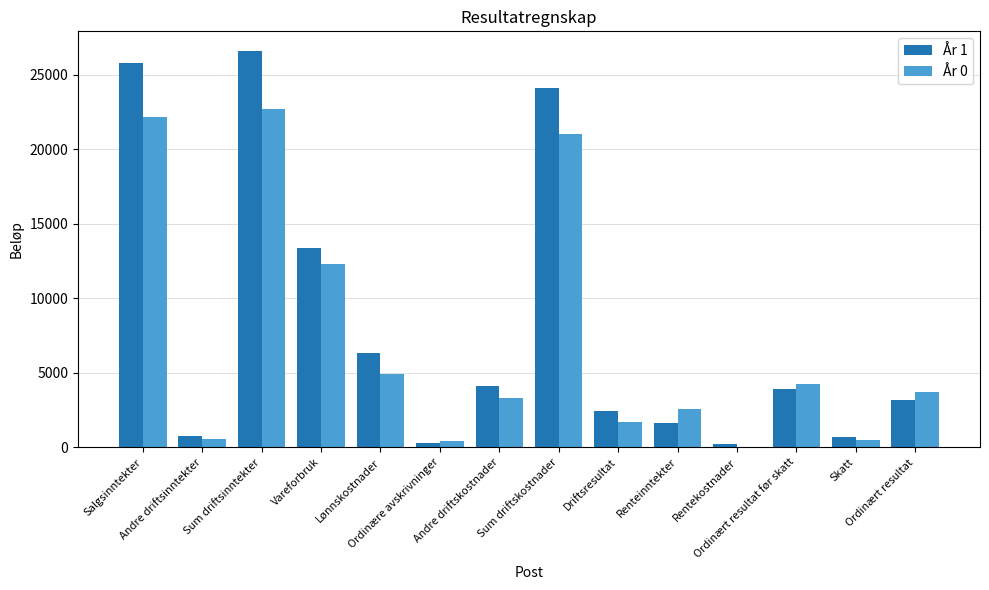

Which series changed the most between Sum driftskostnader and Ordinært resultat?

År 1